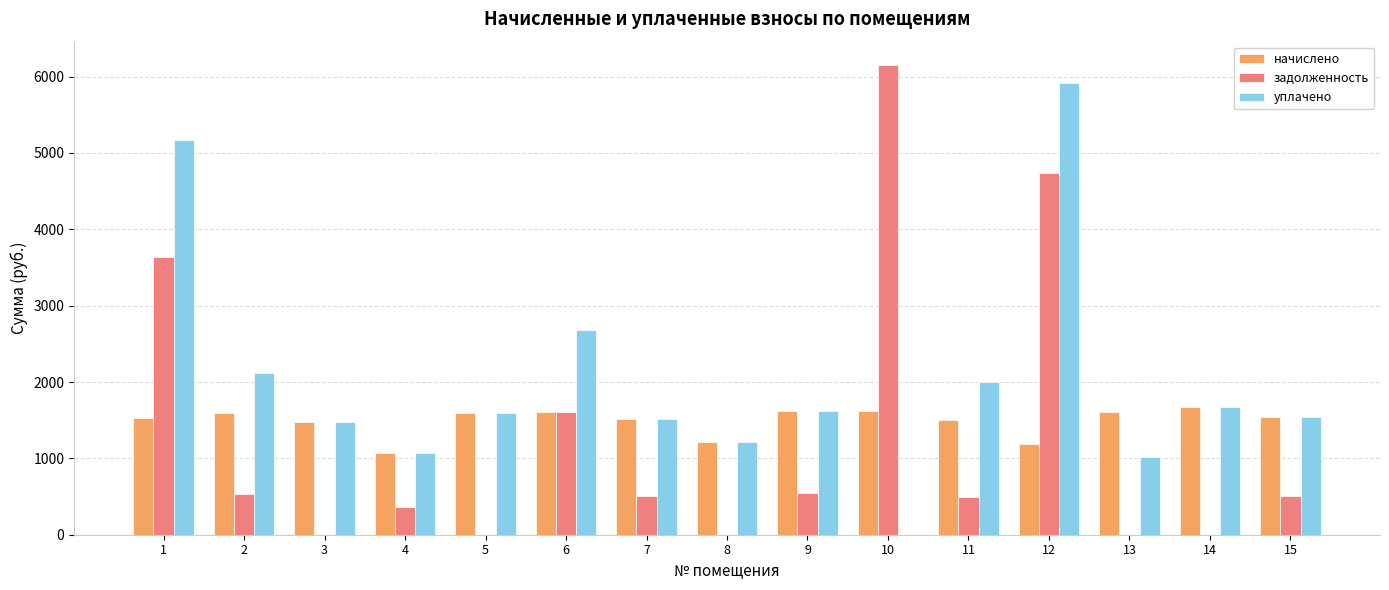

Does the chart contain stacked bars?

No